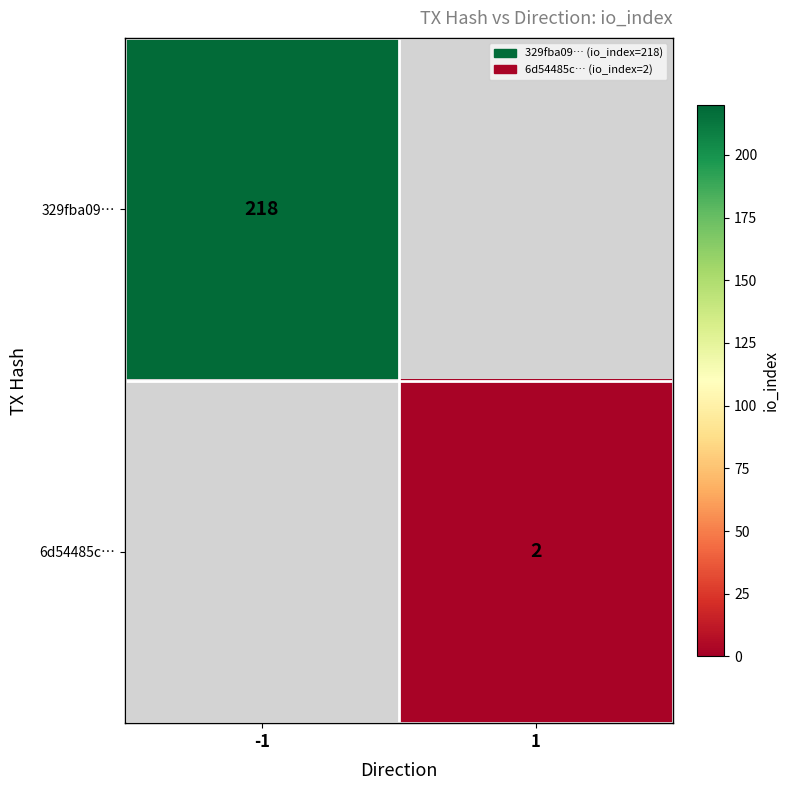

The value of 329fba09… at -1 is 218. True or false?

True